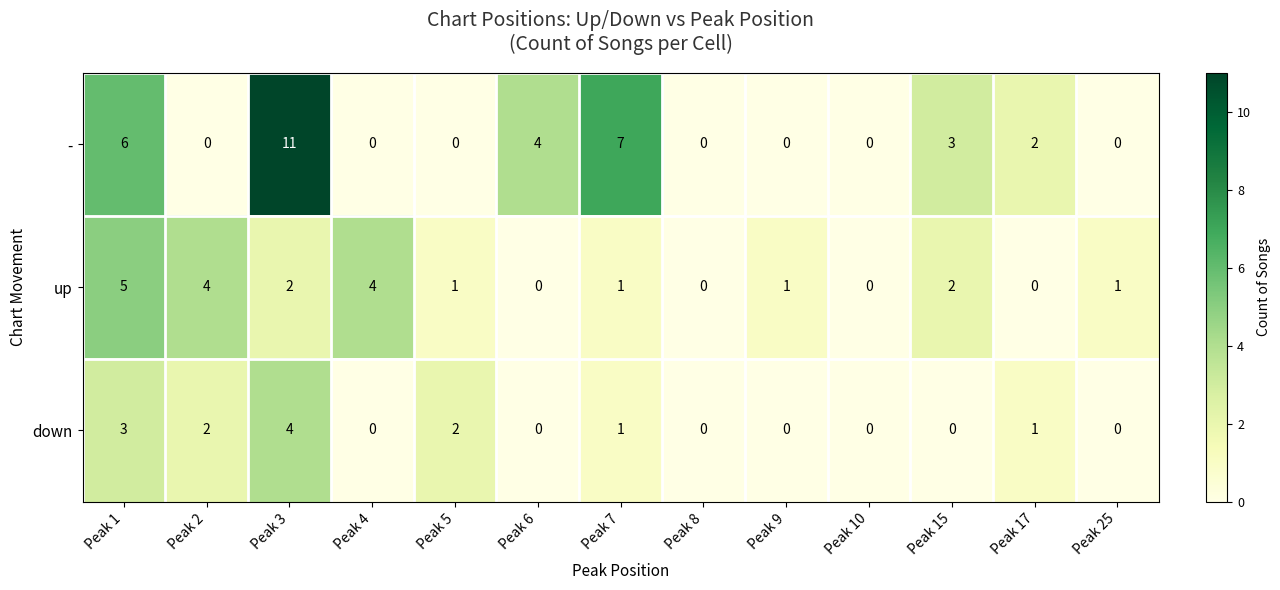

How many down values are between 0 and 2?

11